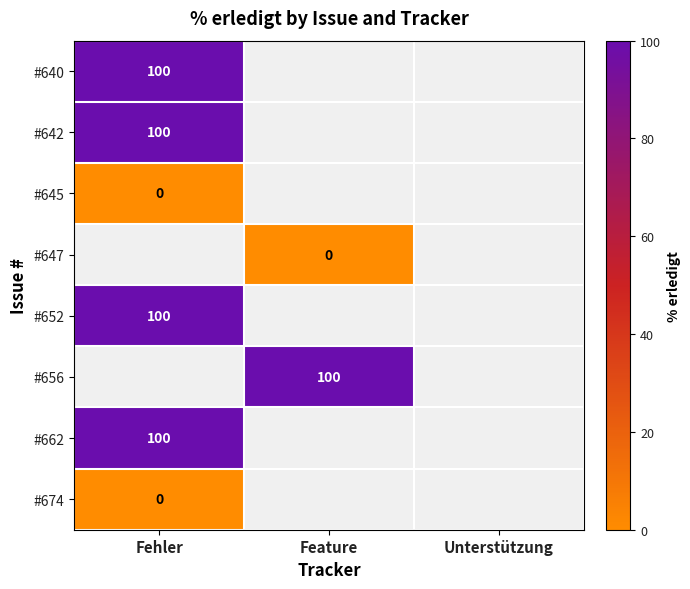

The value of #642 at Fehler is 133. True or false?

False